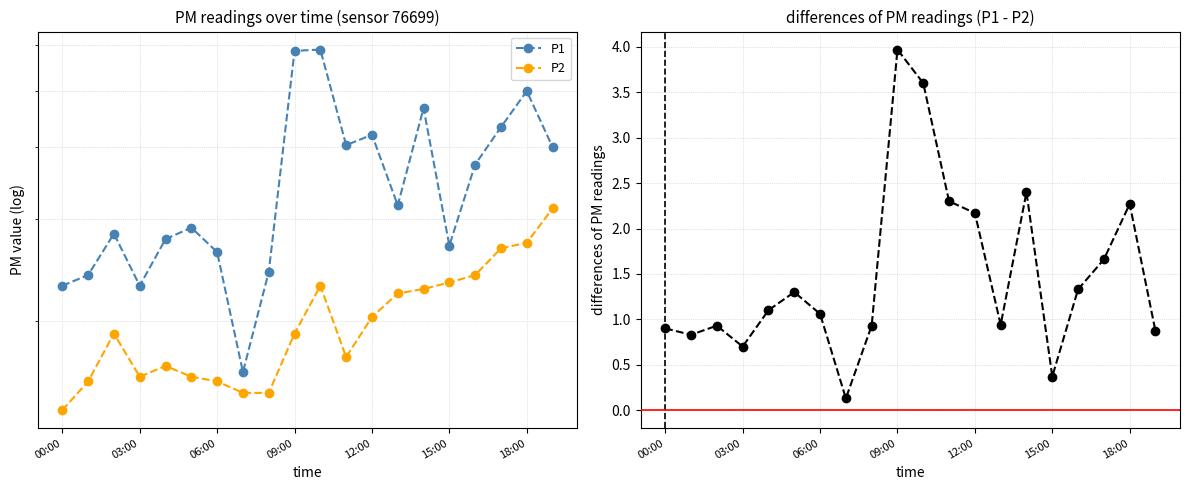

Is this an area chart (filled region under the line)?

No